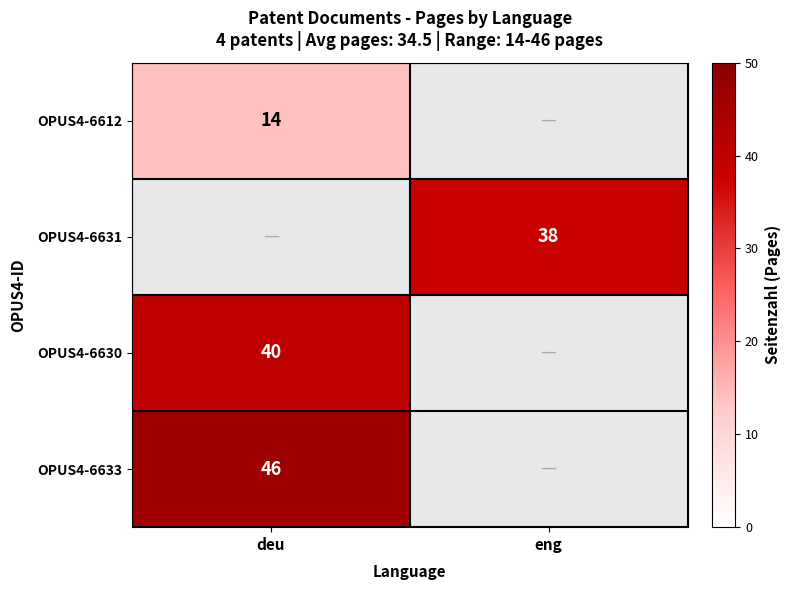

Is it true that OPUS4-6633 equals 46 at deu?

True